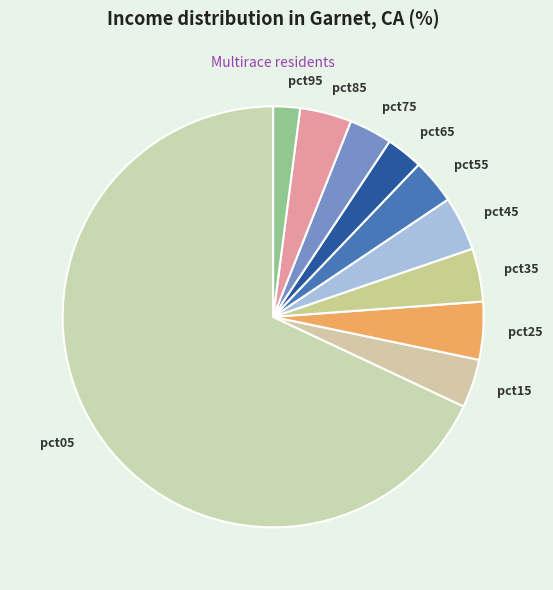

Does pct05 account for over 50% of the chart?

Yes